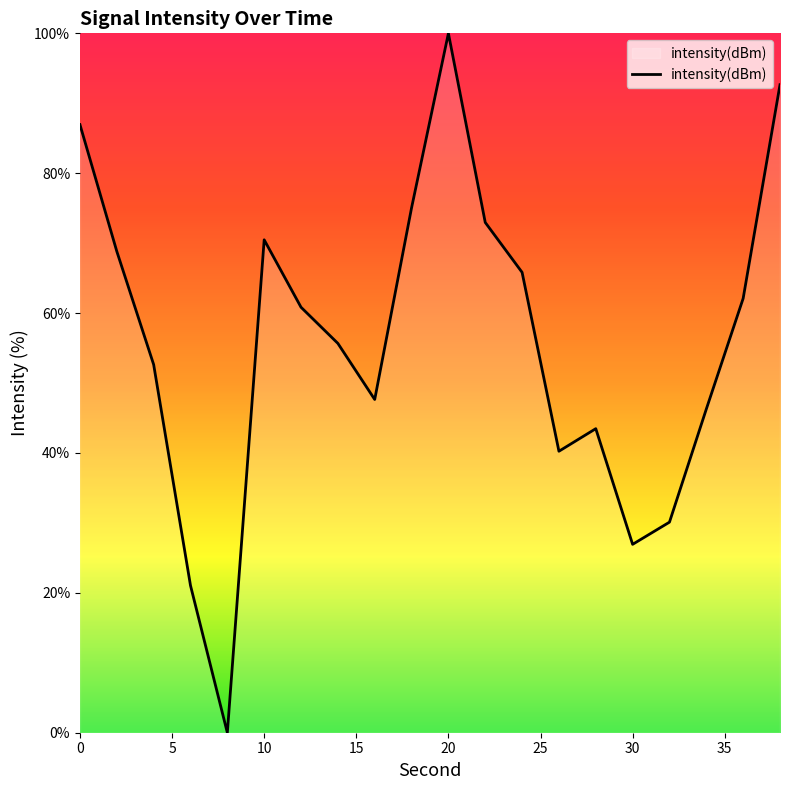

Reading right to left, transcribe all the data shown in this chart.

92.7	62.1	46.3	30.1	26.9	43.5	40.2	65.8	73.0	100.0	75.0	47.6	55.7	60.8	70.5	0.0	21.0	52.6	68.8	86.9